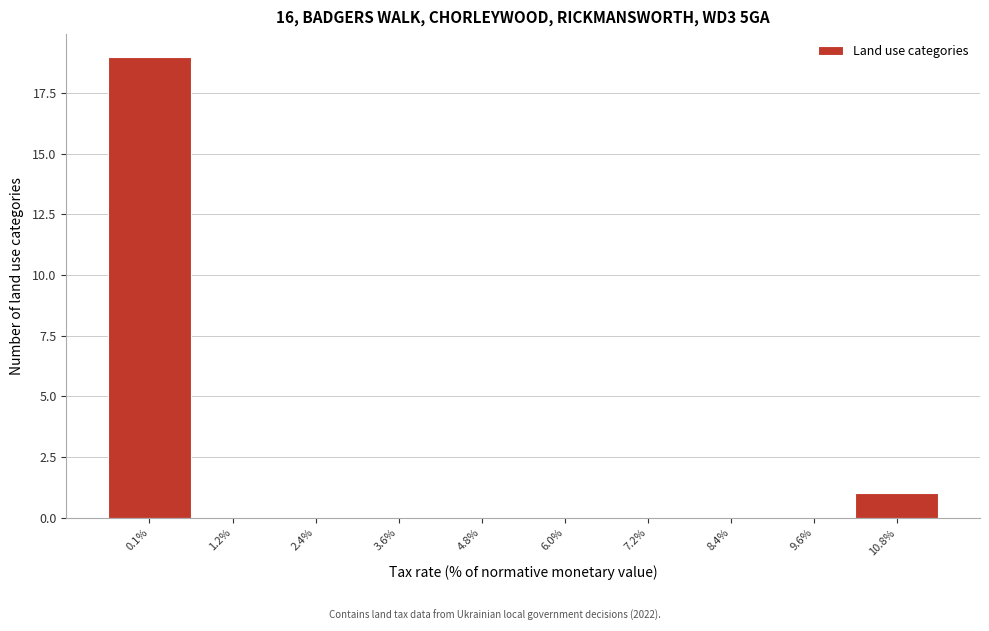

Reading left to right, list all the values displayed in this chart.

0.1%=19	1.2%=0	2.4%=0	3.6%=0	4.8%=0	6.0%=0	7.2%=0	8.4%=0	9.6%=0	10.8%=1